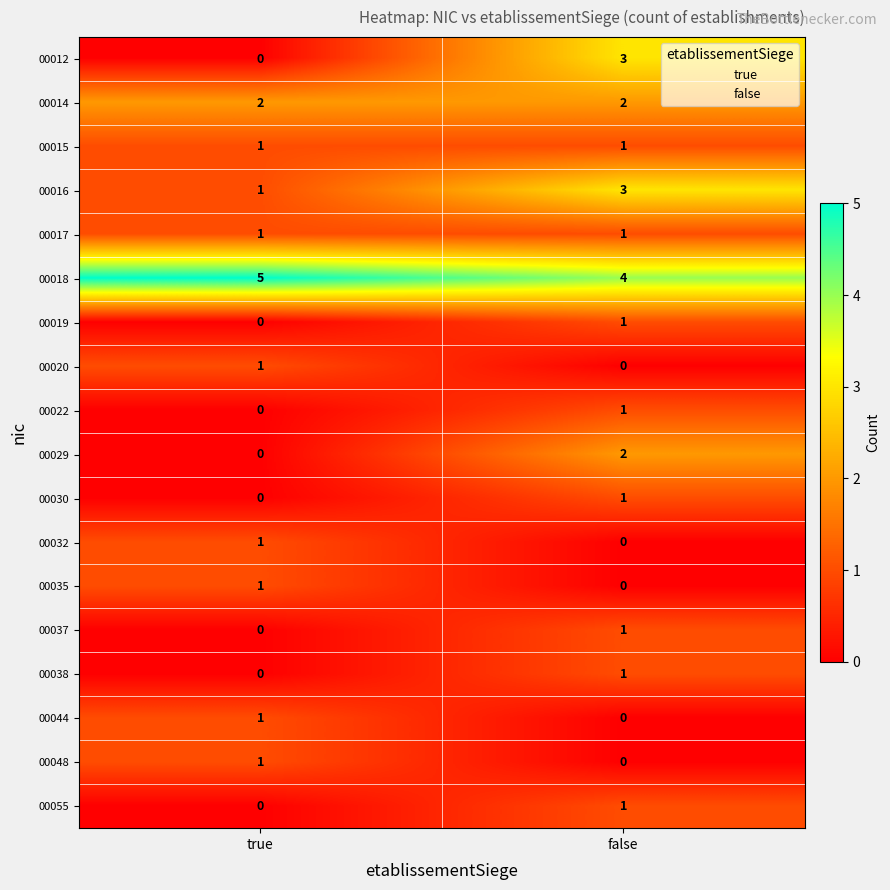

What is the spread (max minus min) of values at true?

5